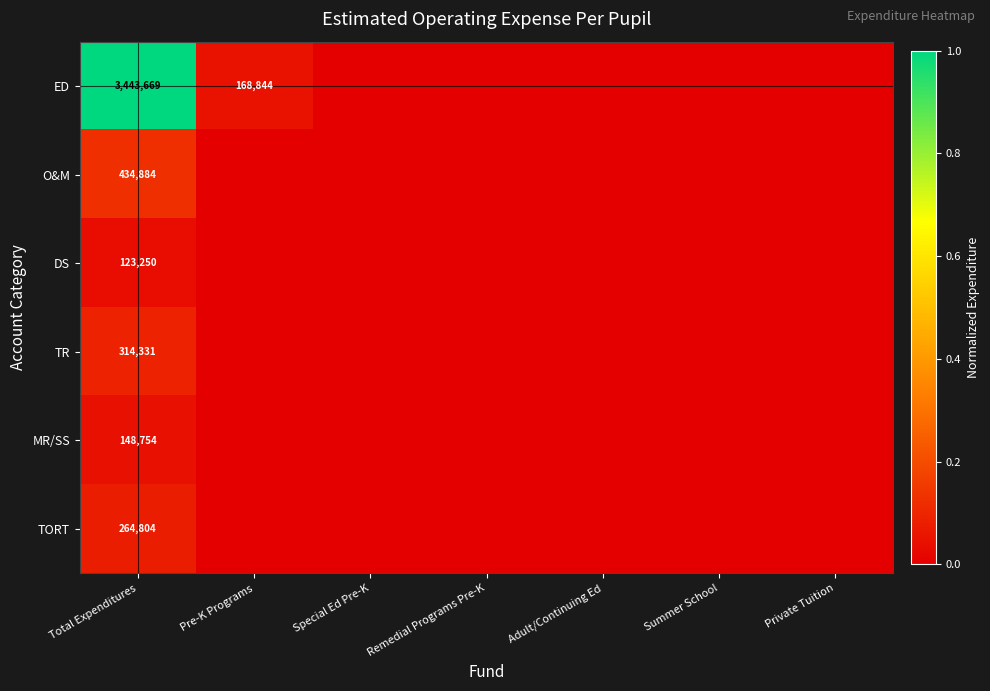

What is the spread (max minus min) of values at Total Expenditures?

3320419